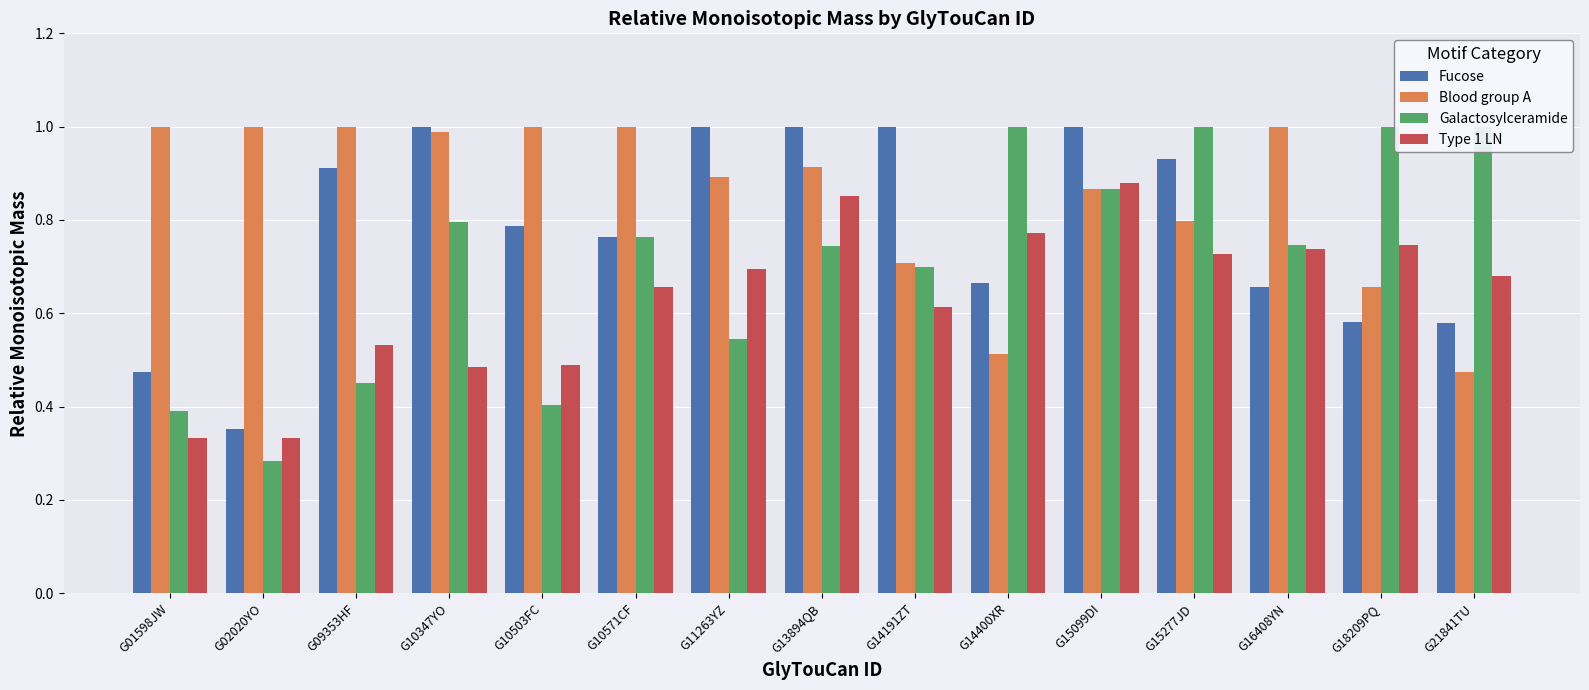

What is the difference between the second highest and minimum values in the Type 1 LN series?

0.5